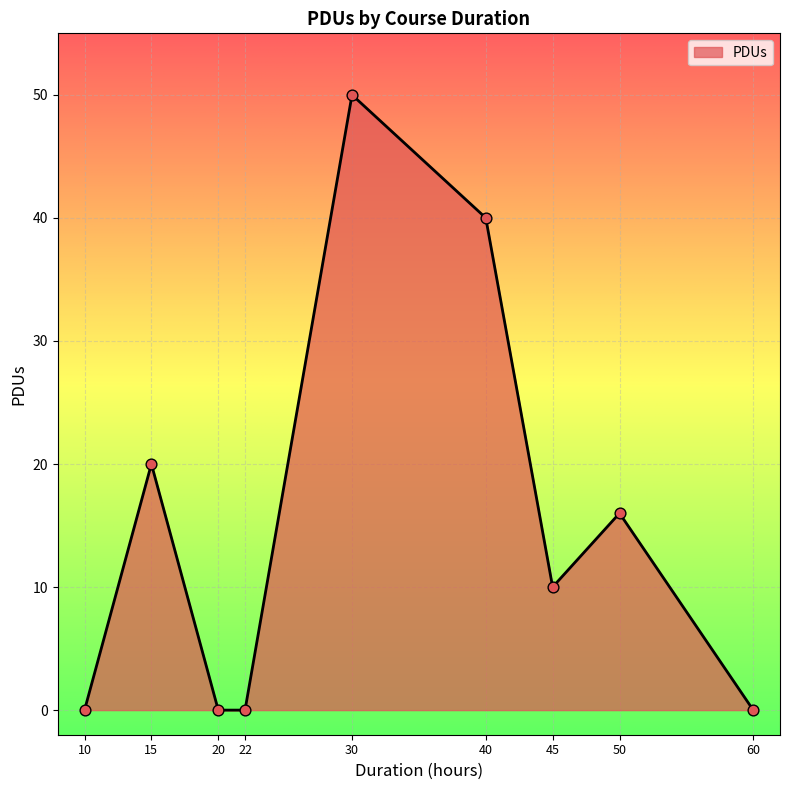

Between 40 and 10, which is larger?

40